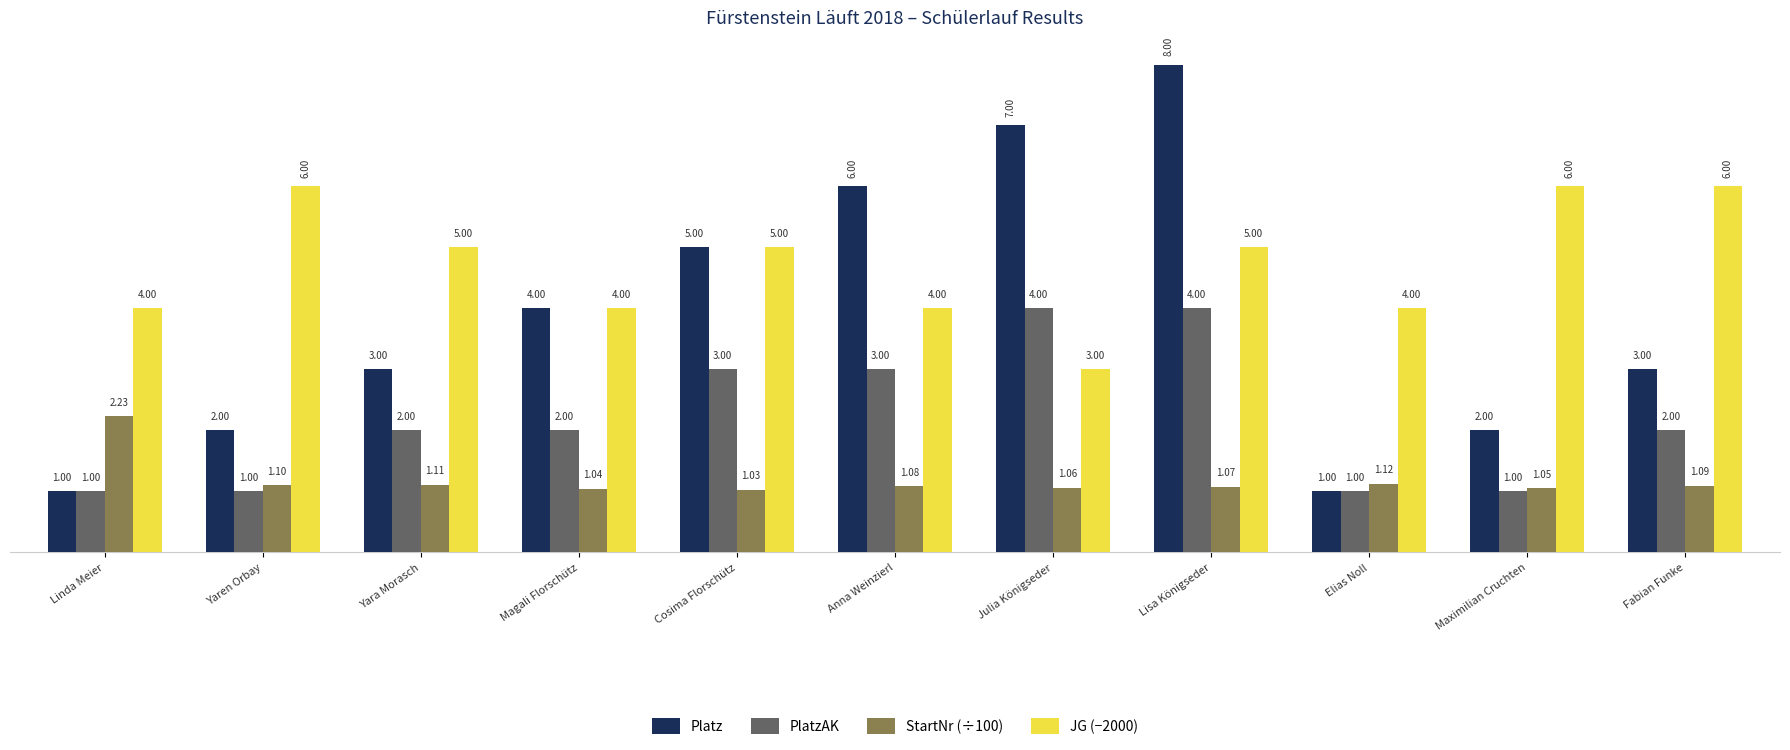

List the series in order of their overall mean, lowest first.

StartNr (÷100), PlatzAK, Platz, JG (−2000)